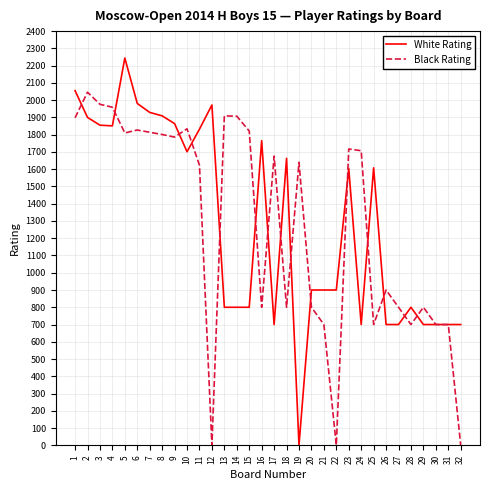

True or false: White Rating has a value of 1851 at 4.

True